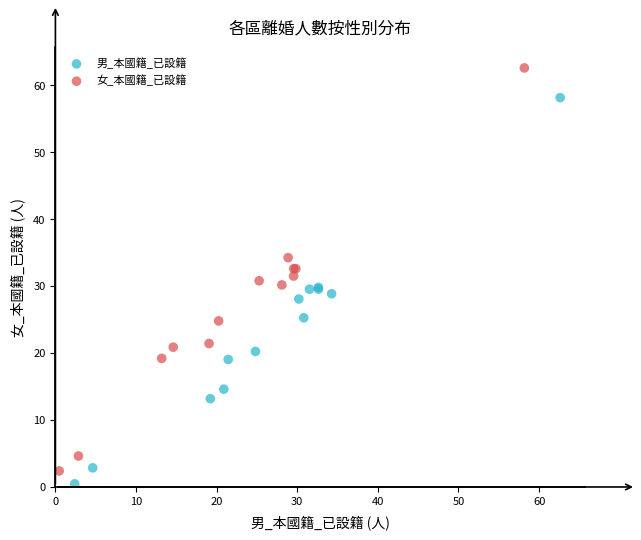

Which series reaches the maximum Y coordinate?

女_本國籍_已設籍